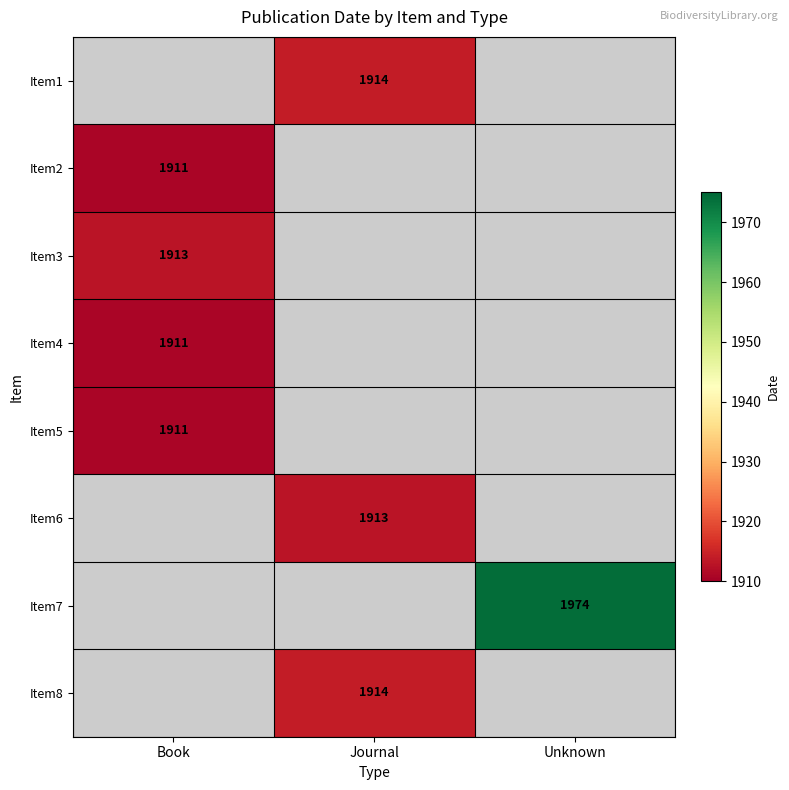

Count the number of categories in the chart.

3